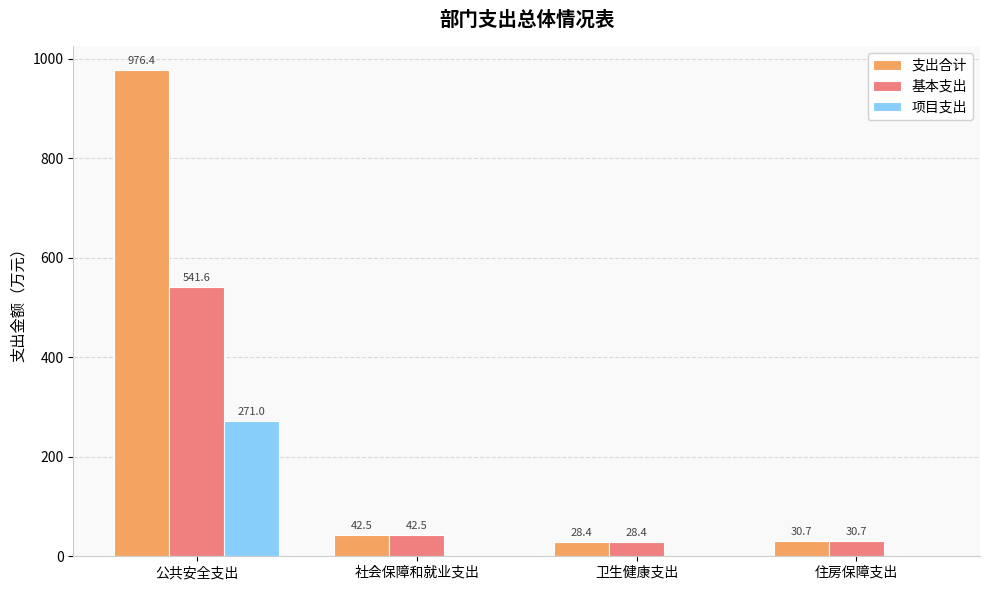

What is the total value across all series at 住房保障支出?

61.4